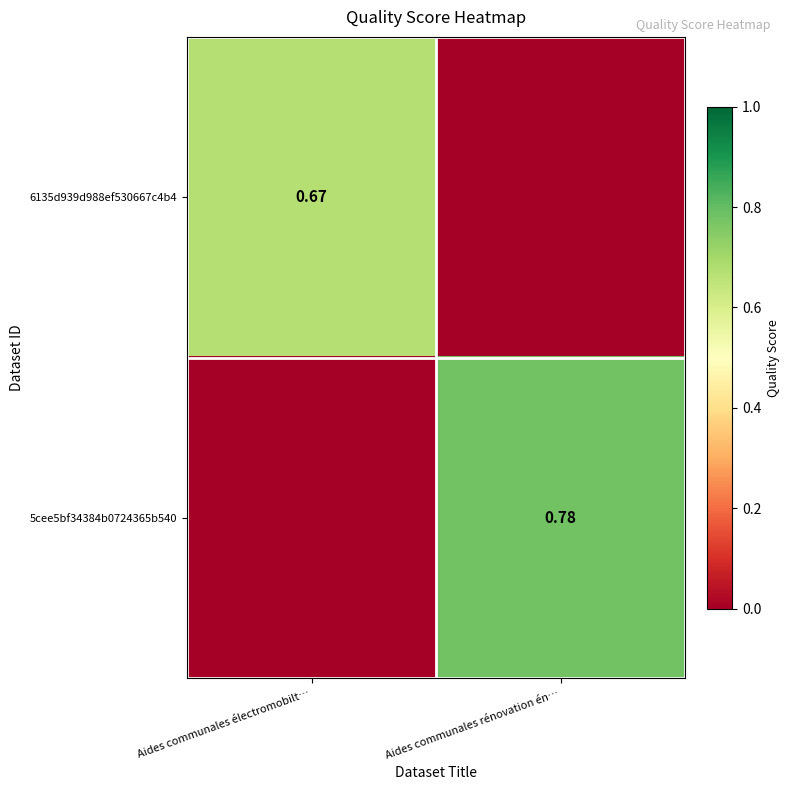

At how many categories does at least one series exceed 0?

2